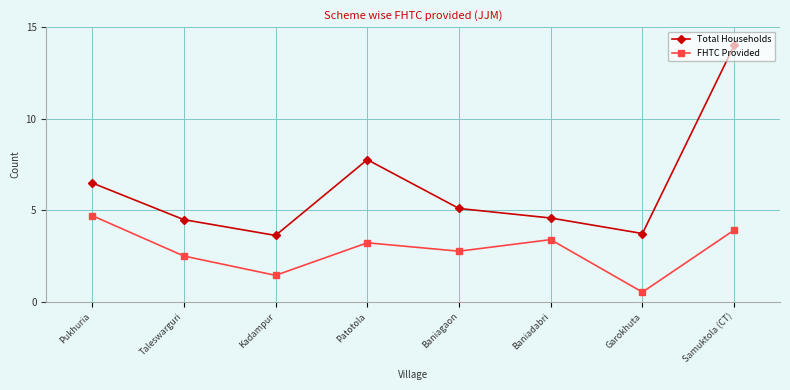

What value does the FHTC Provided series have at Pukhuria?

4.7